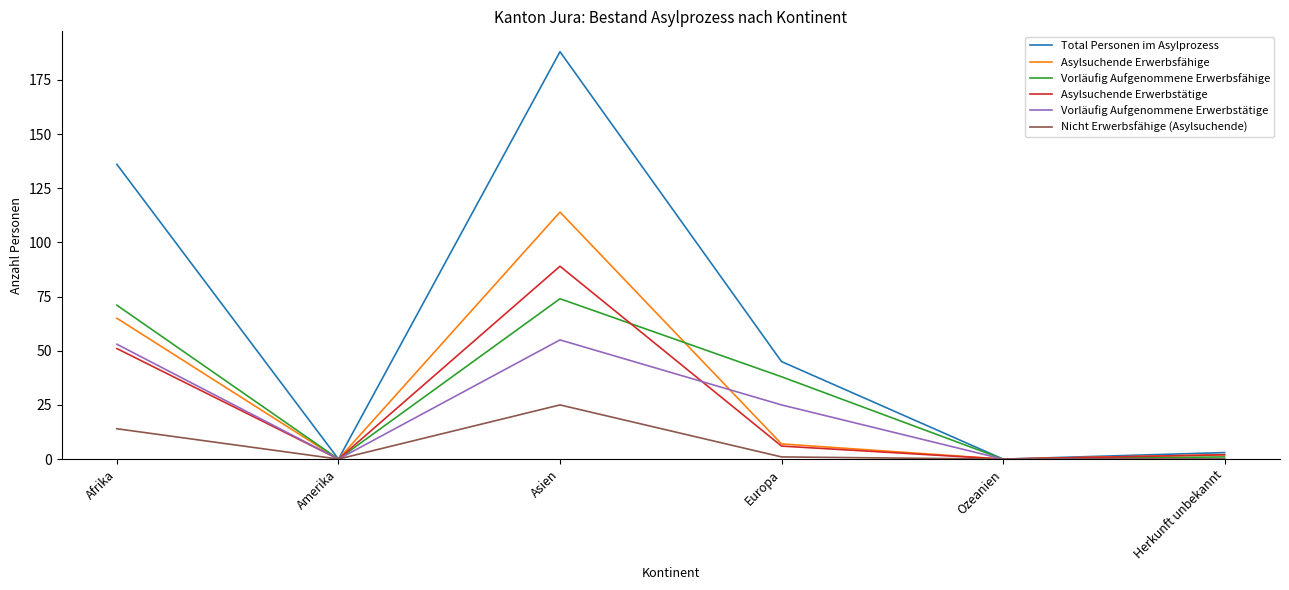

How many lines are shown in the chart?

6